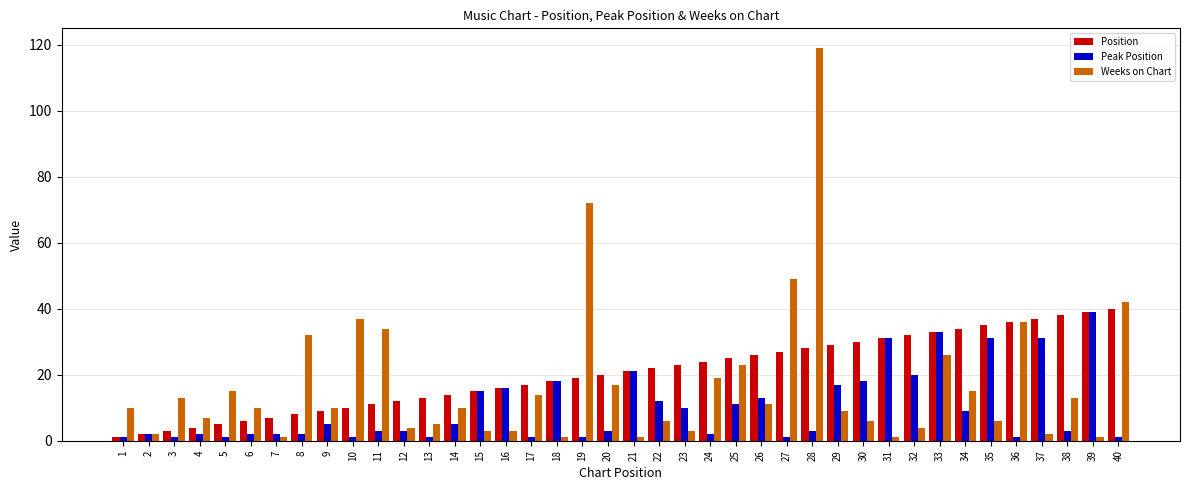

Which series changed the most between 10 and 13?

Weeks on Chart